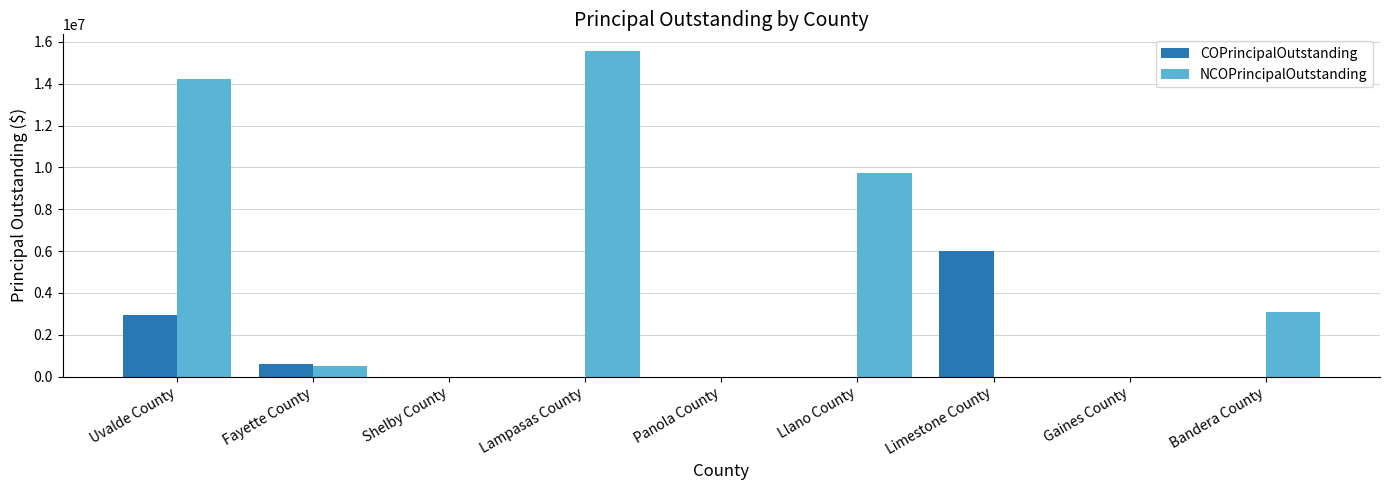

What is the average value of the COPrincipalOutstanding series?

1061300.6